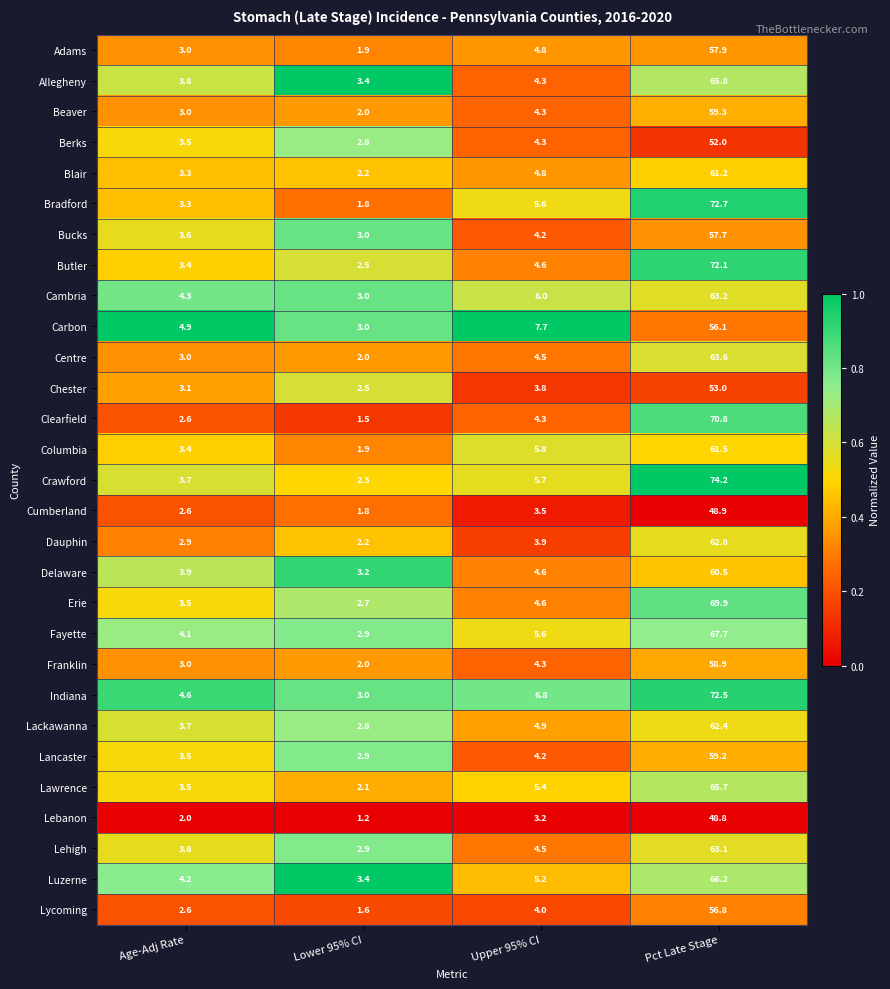

What is the maximum value shown in the chart?

74.2